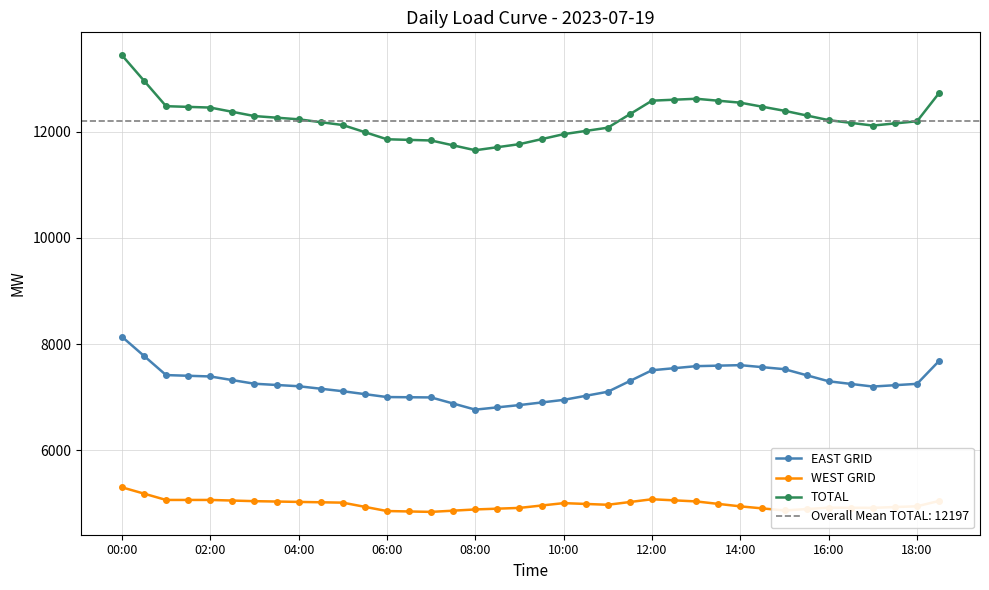

What is the difference between the second highest and minimum values in the WEST GRID series?

344.0